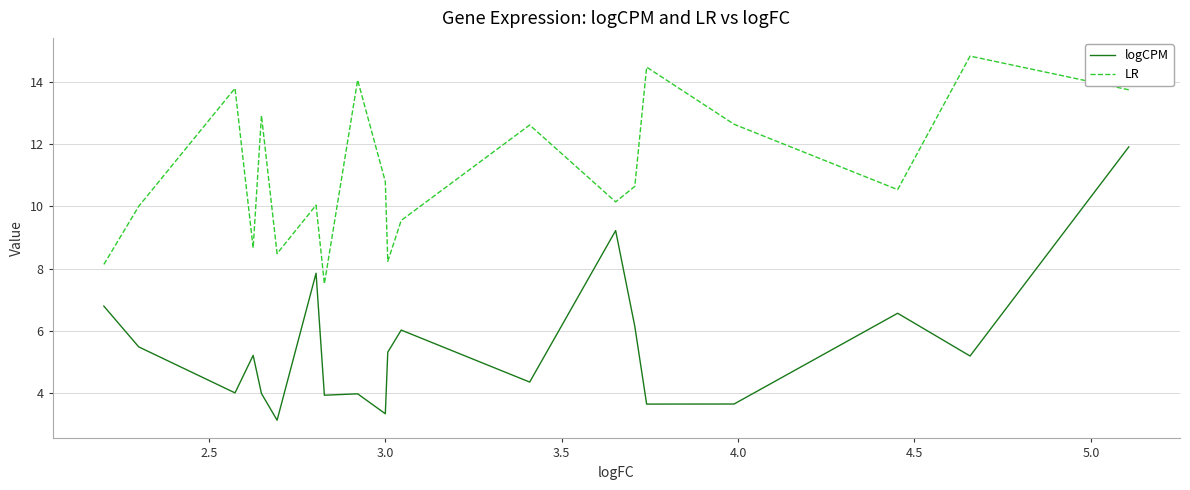

List the series in order of their overall mean, highest first.

LR, logCPM